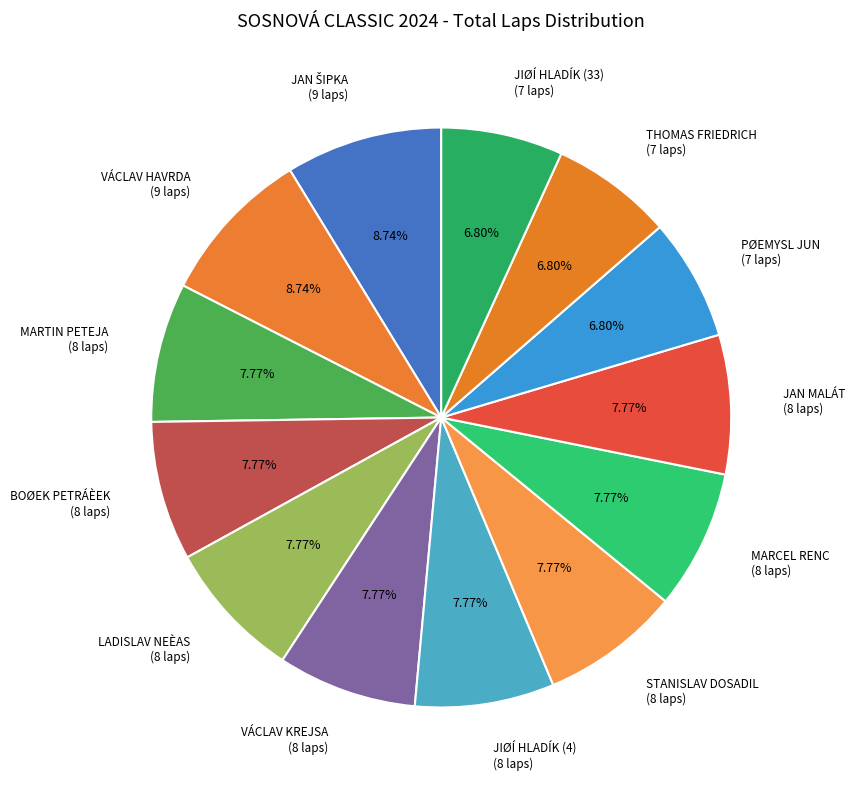

Is there any slice that represents more than half of the pie?

No